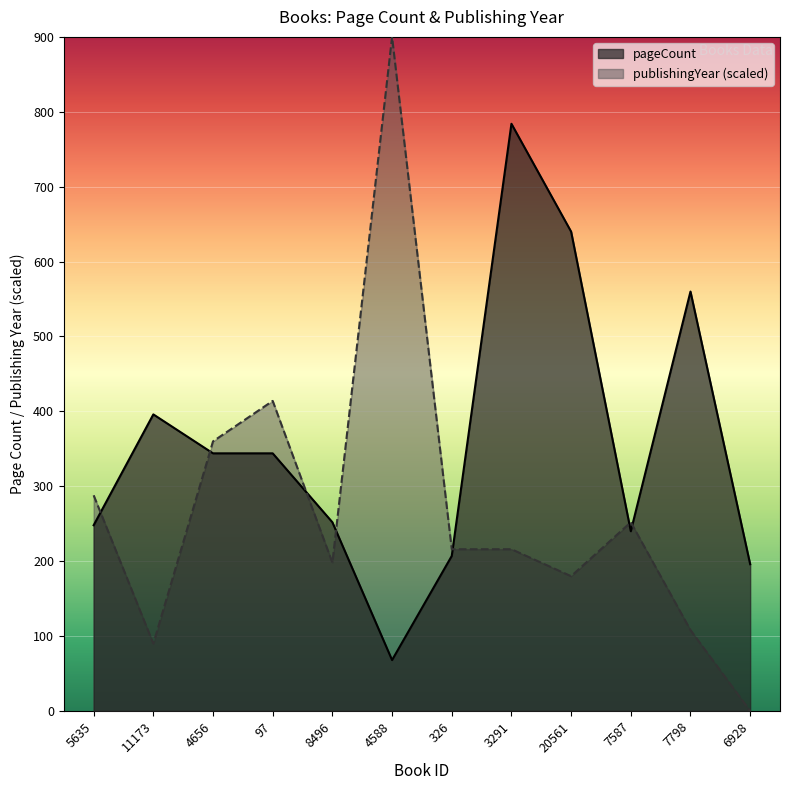

At how many categories does at least one series exceed 152?

12